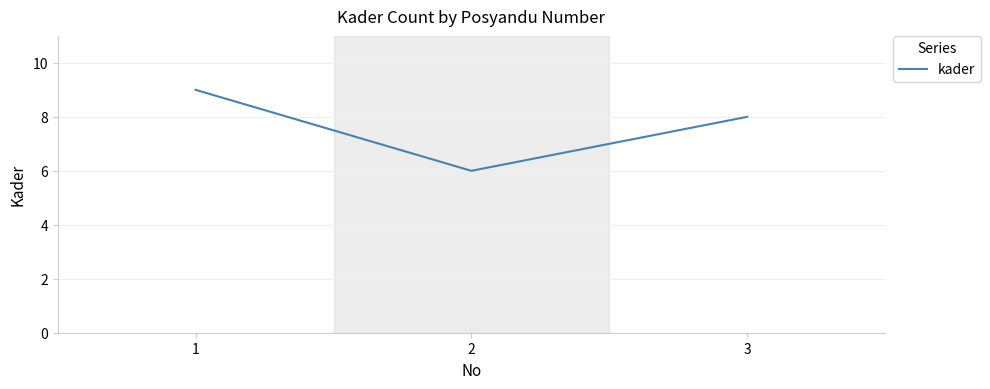

True or false: the data shows 4 at 1.

False